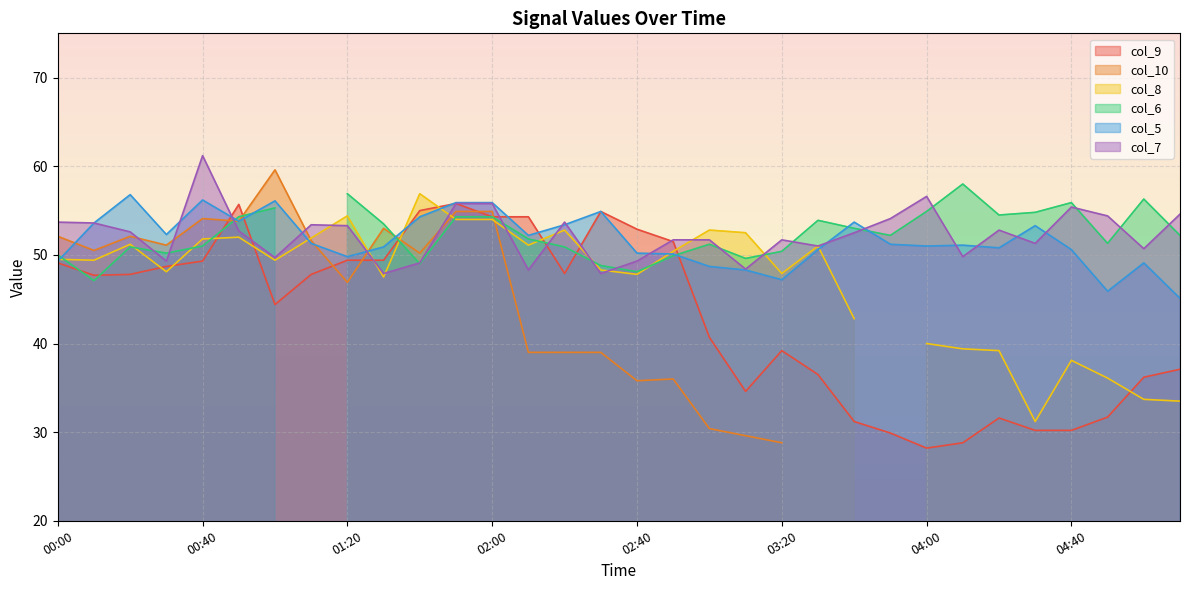

Between 04:00 and 00:20, which is larger?

00:20